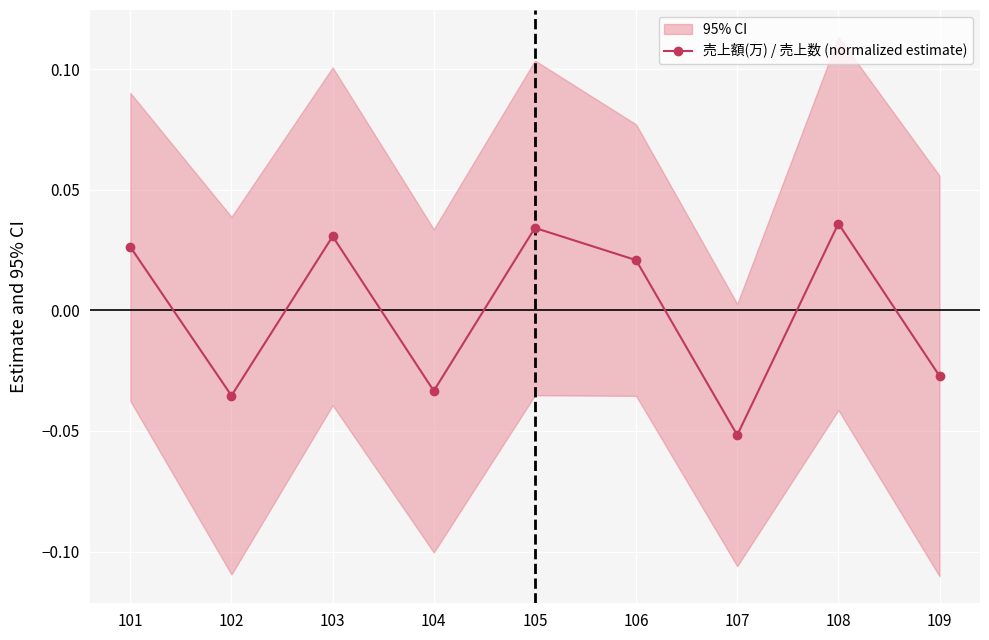

Where is the first local maximum?

103